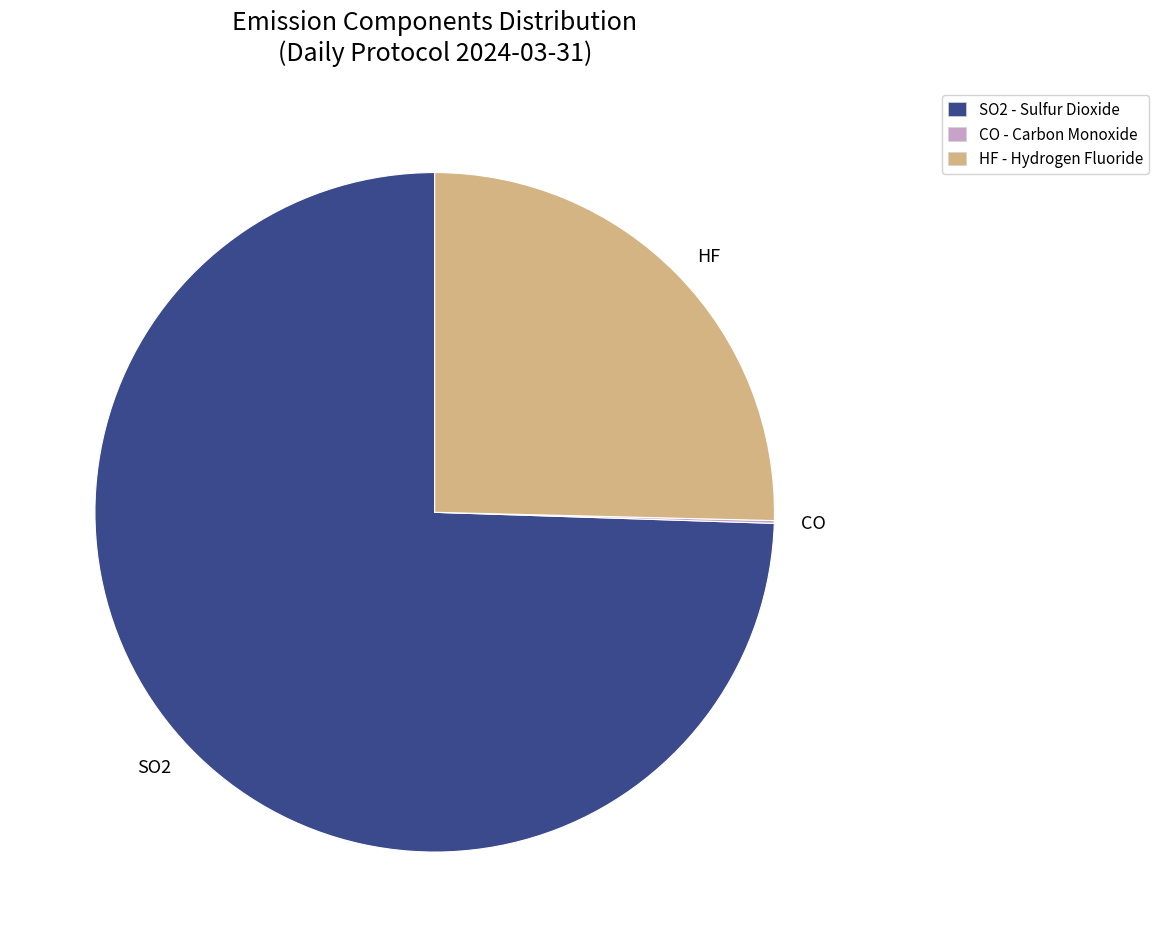

Which category has the biggest portion of the pie?

SO2